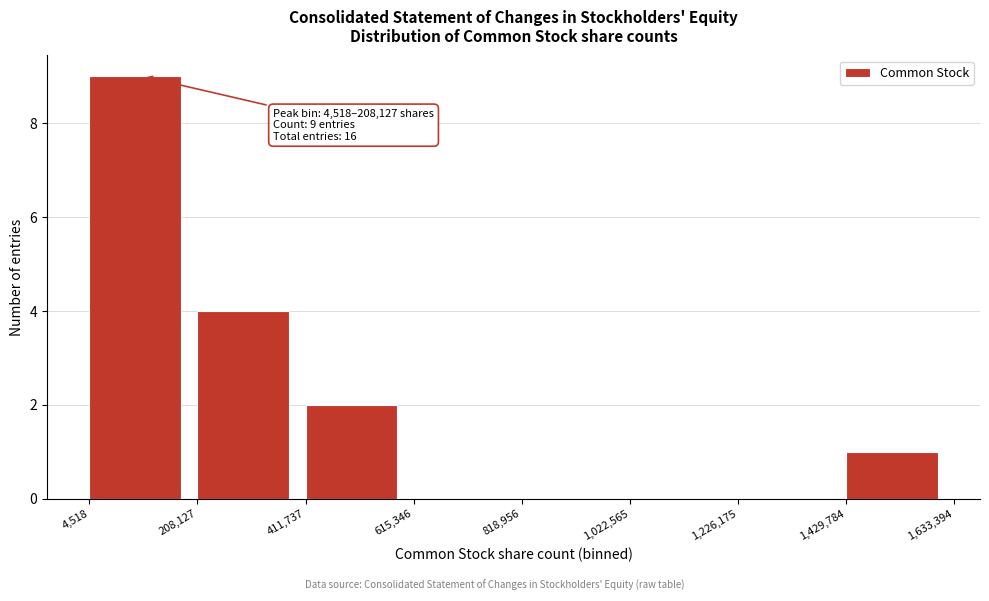

Over which range of the x-axis is the bar tallest?

4,518 to 208,127